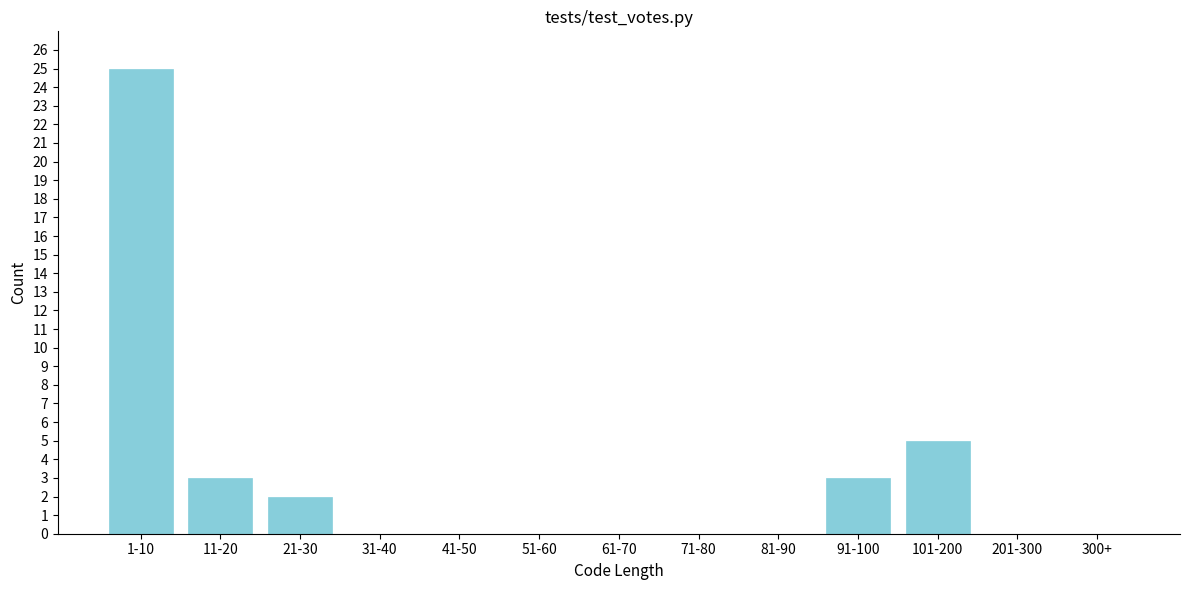

Reading left to right, what are all the values shown in this chart?

1-10=25	11-20=3	21-30=2	31-40=0	41-50=0	51-60=0	61-70=0	71-80=0	81-90=0	91-100=3	101-200=5	201-300=0	300+=0